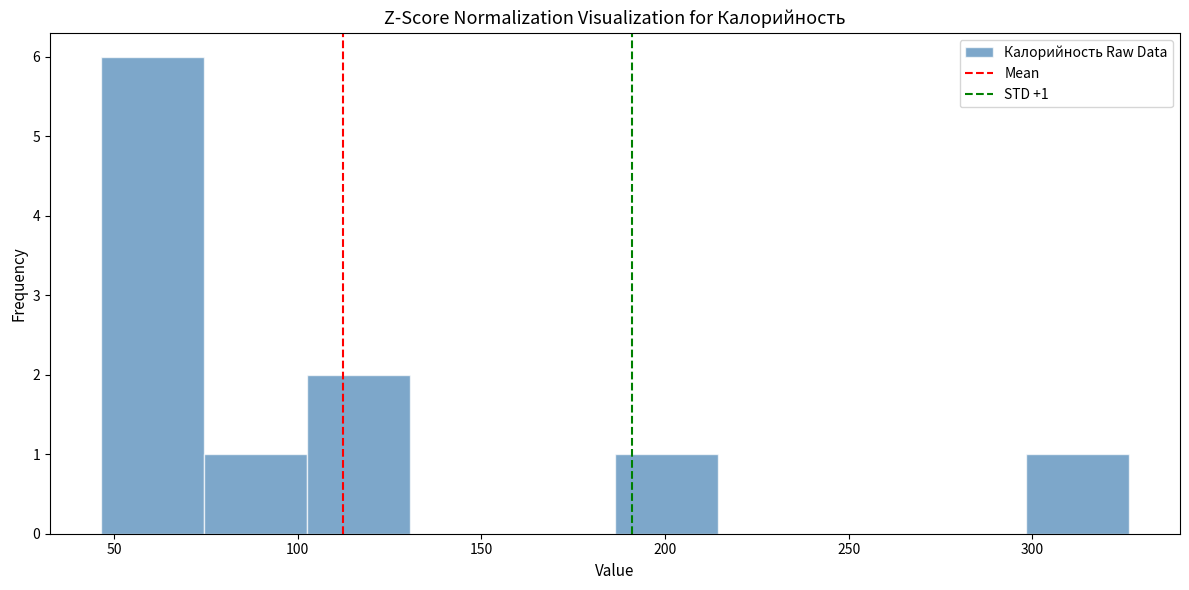

Which range on the x-axis has the tallest bar?

45 to 75